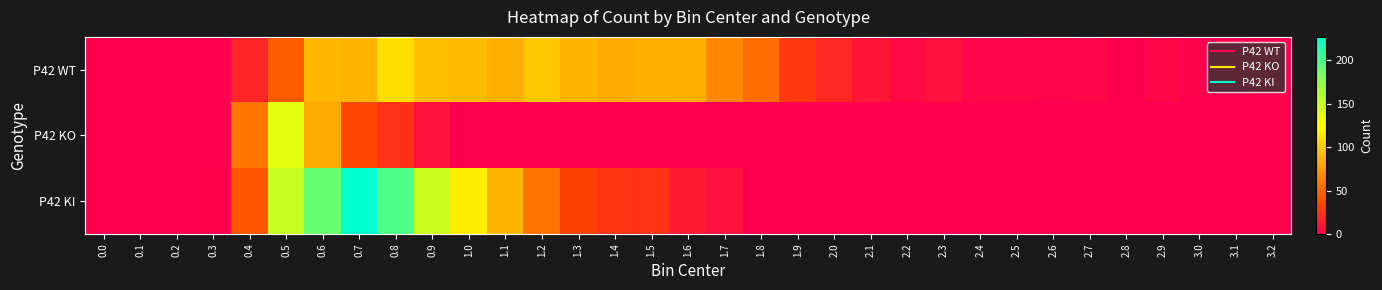

Rank the series by their maximum value, from lowest to highest.

P42 WT, P42 KO, P42 KI